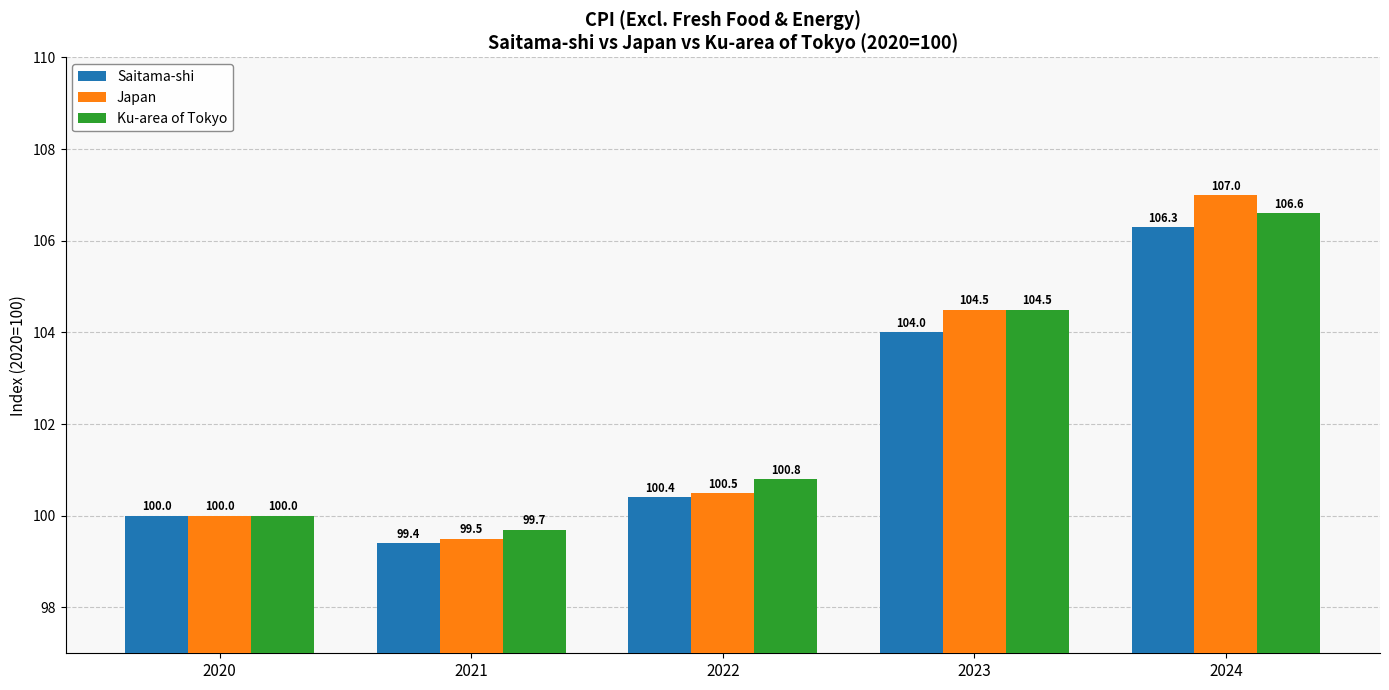

Which label corresponds to the largest value in the chart?

2024